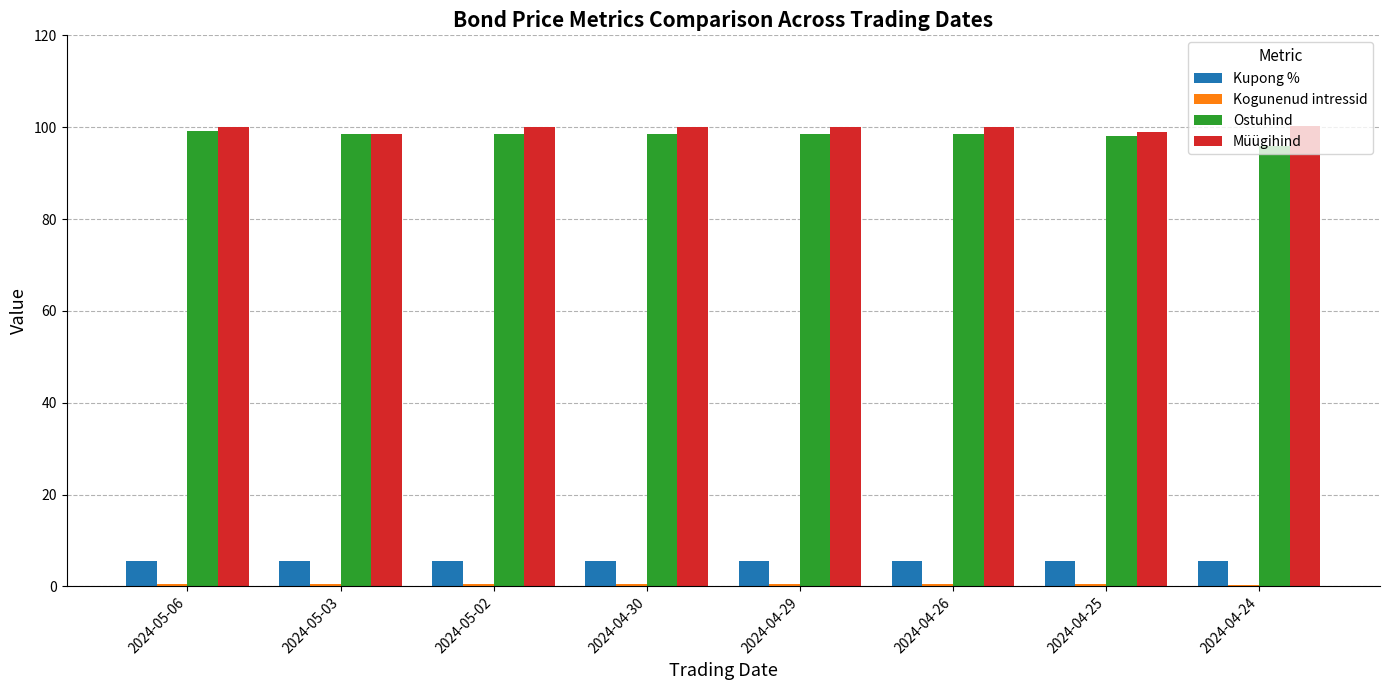

The value of Ostuhind at 2024-04-26 is 26.1. True or false?

False